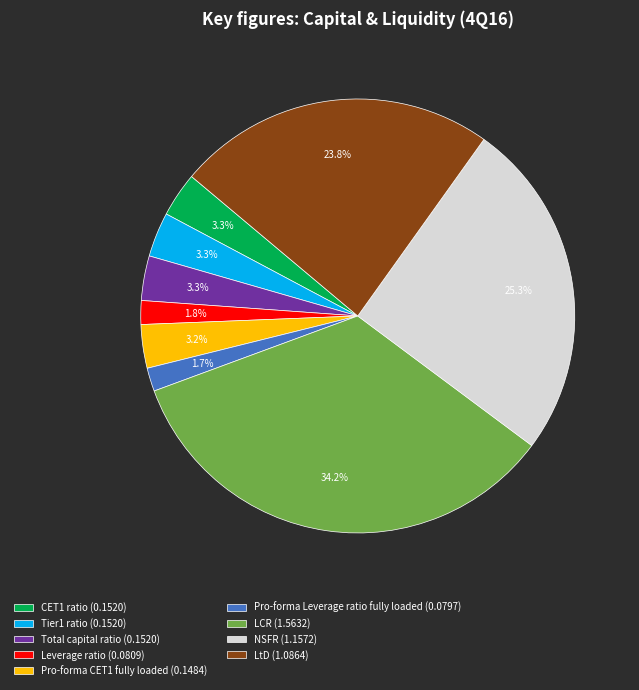

How many slices are in this pie chart?

9